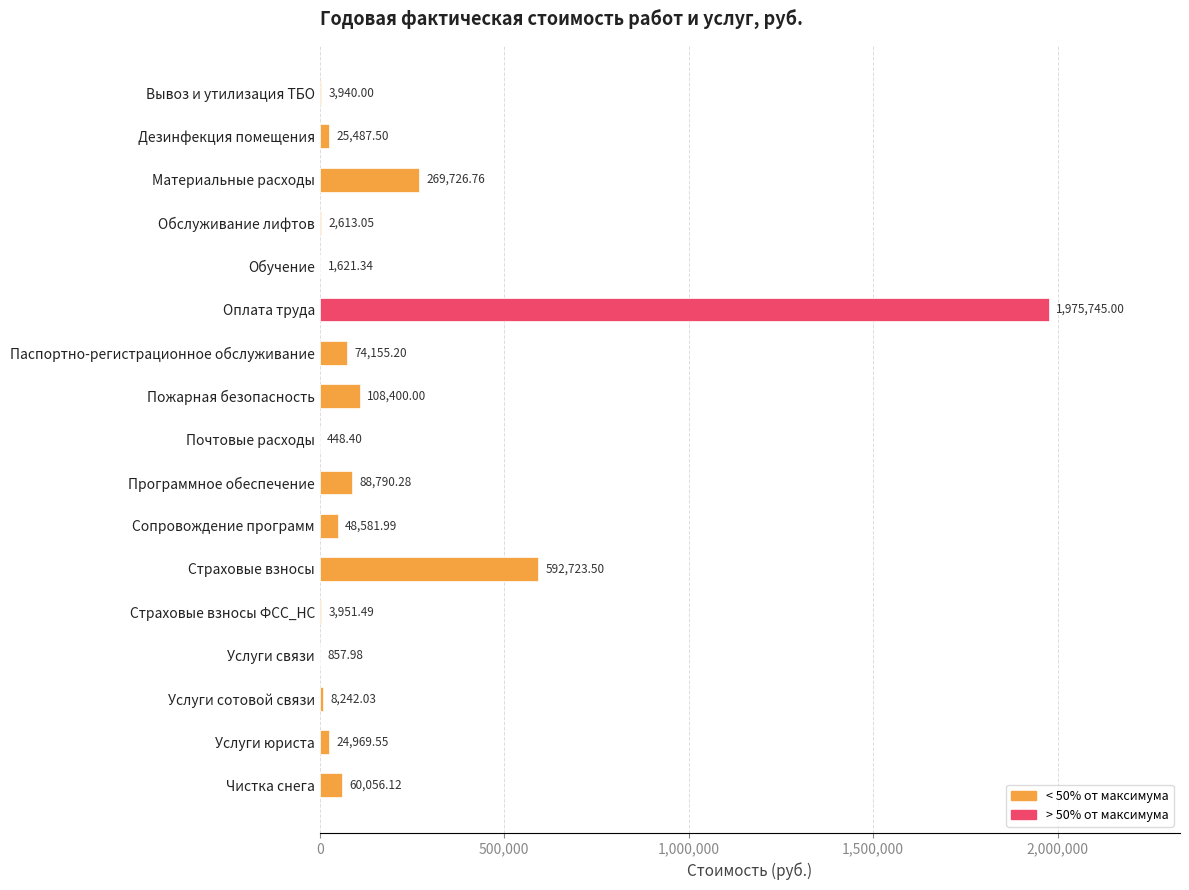

What is the ratio of the value at Обучение to the value at Страховые взносы ФСС_НС?

0.4